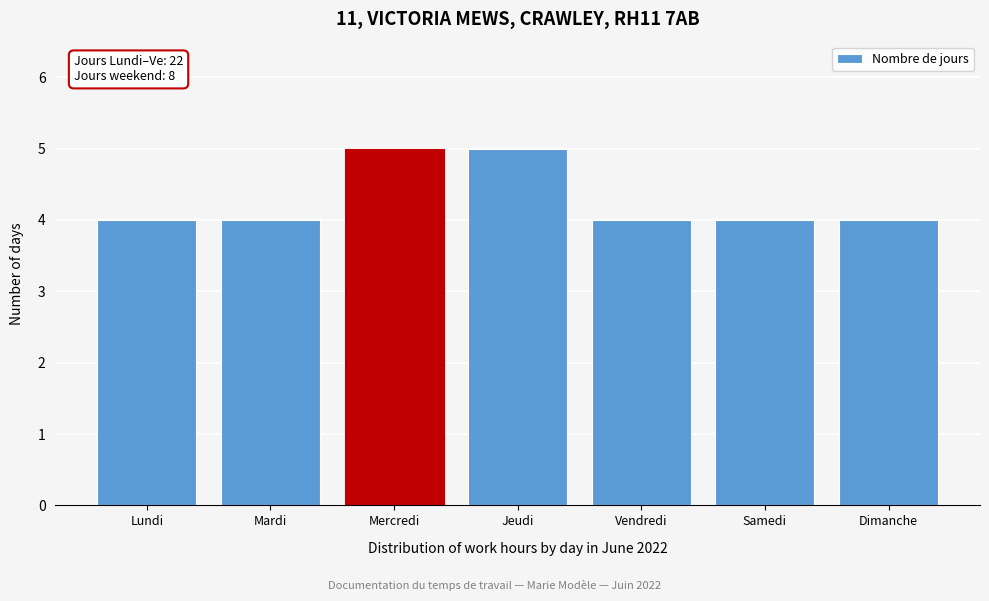

Reading left to right, extract all data points from this chart.

Lundi=4	Mardi=4	Mercredi=5	Jeudi=5	Vendredi=4	Samedi=4	Dimanche=4